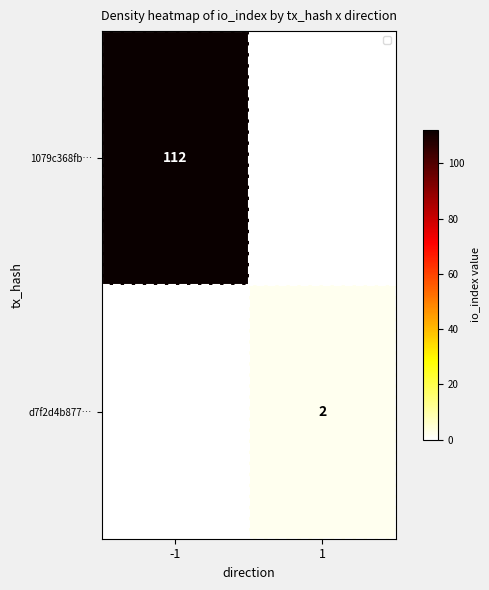

Is it true that d7f2d4b877… equals 2 at 1?

True